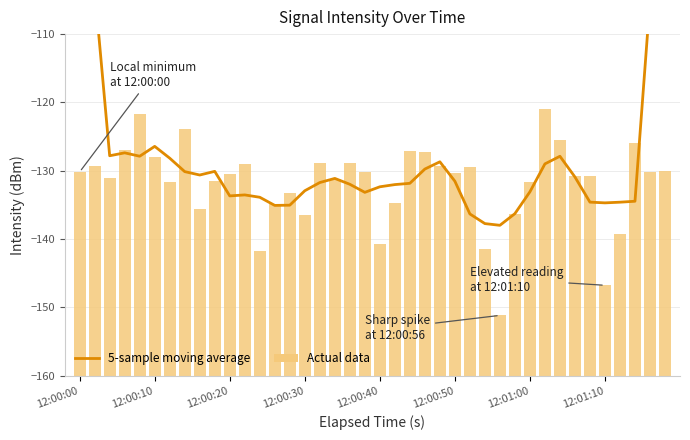

Which series has the largest total across all categories?

Actual data